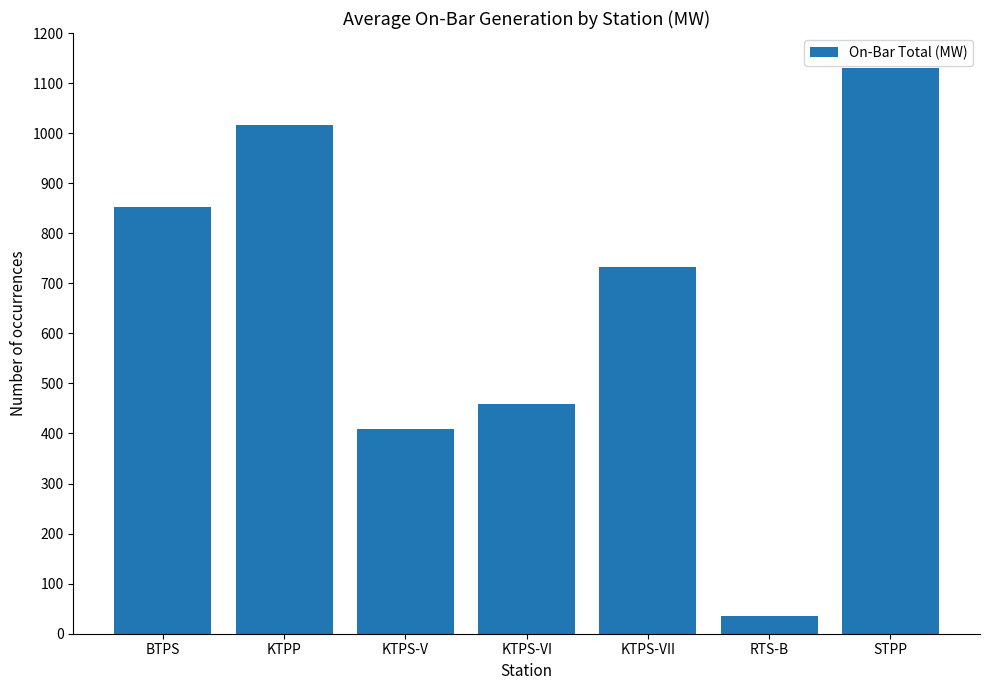

What is the change in value from KTPP to STPP?

+114.0